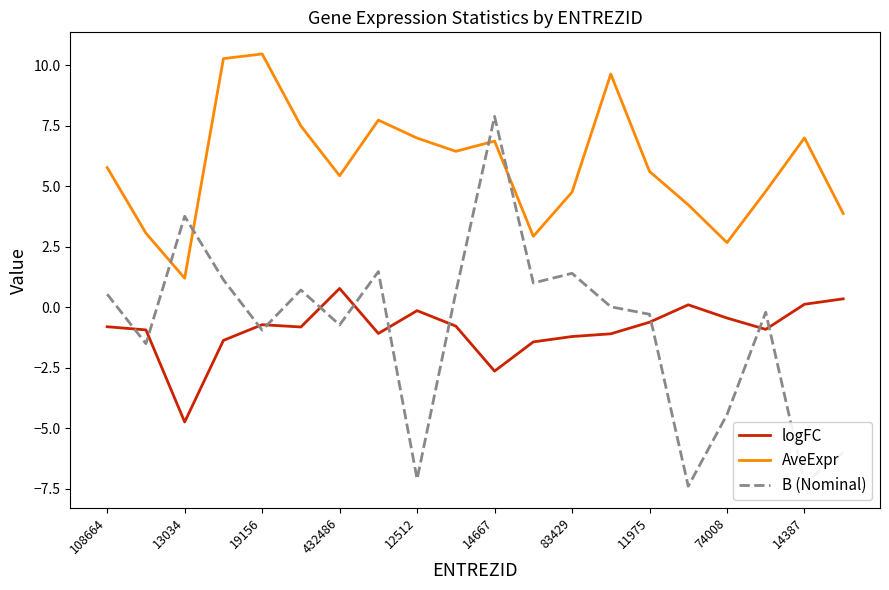

True or false: logFC and AveExpr cross at least once.

False